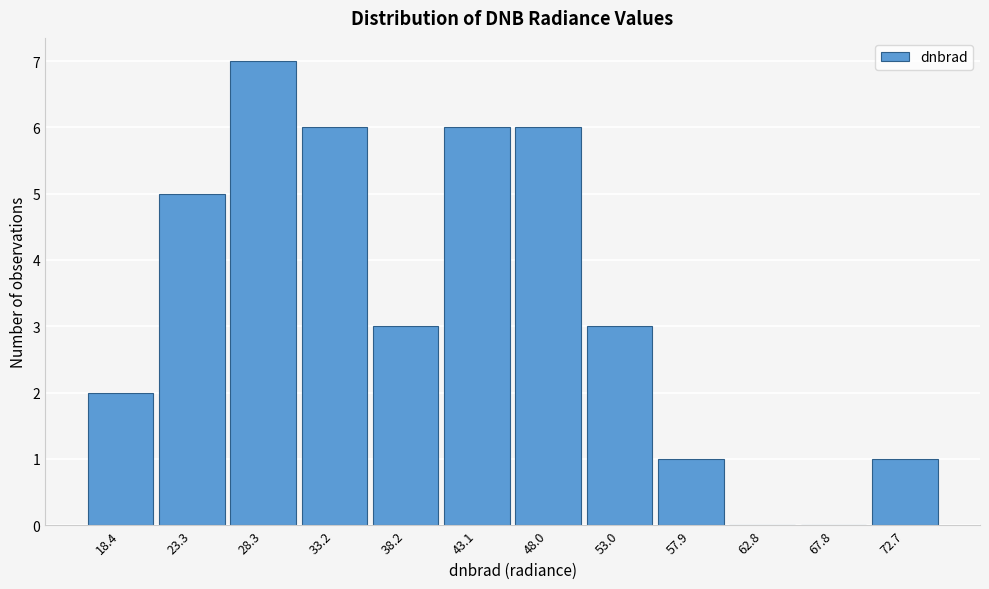

Reading right to left, list all the values displayed in this chart.

72.7=1	67.8=0	62.8=0	57.9=1	53.0=3	48.0=6	43.1=6	38.2=3	33.2=6	28.3=7	23.3=5	18.4=2